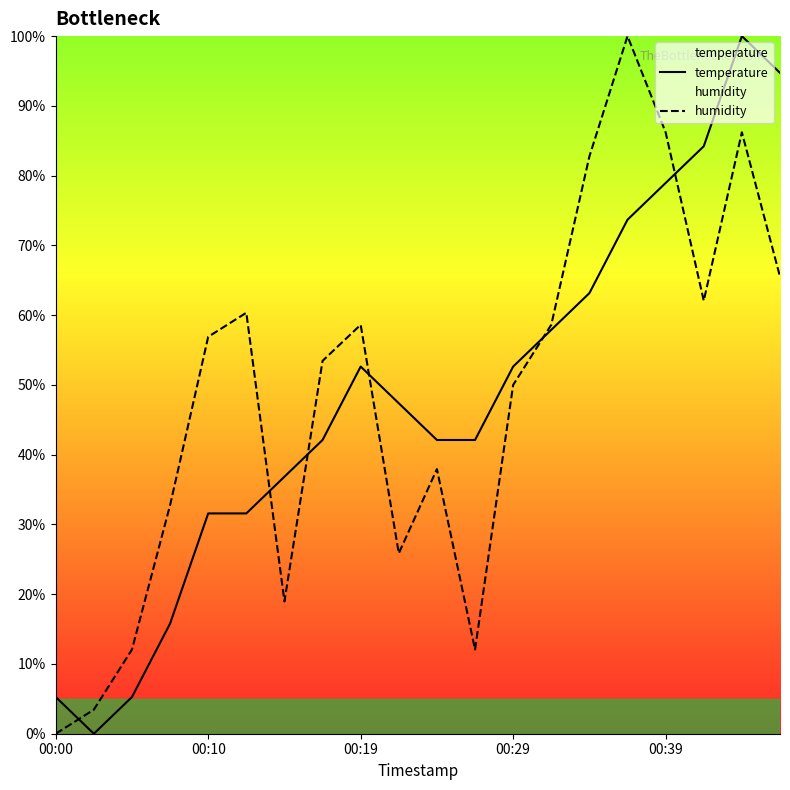

What is the highest value of the humidity series?

100.0